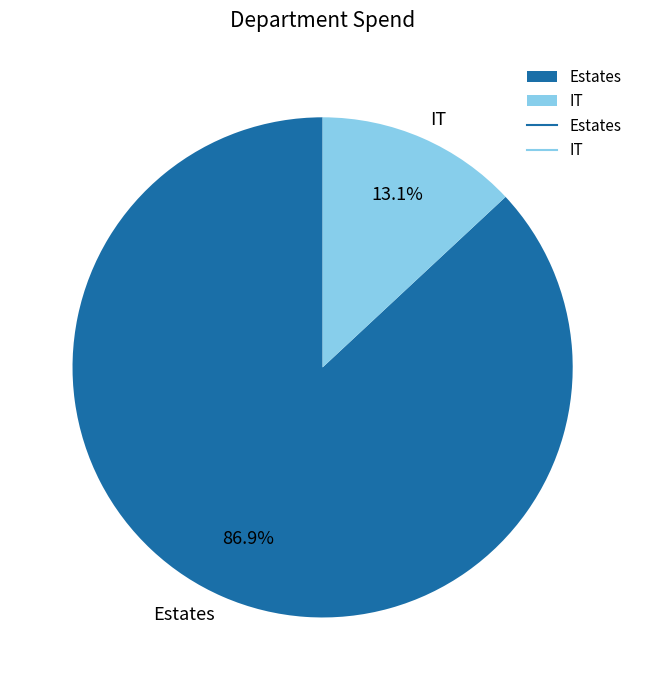

How much of the chart is everything except Estates?

13.1%